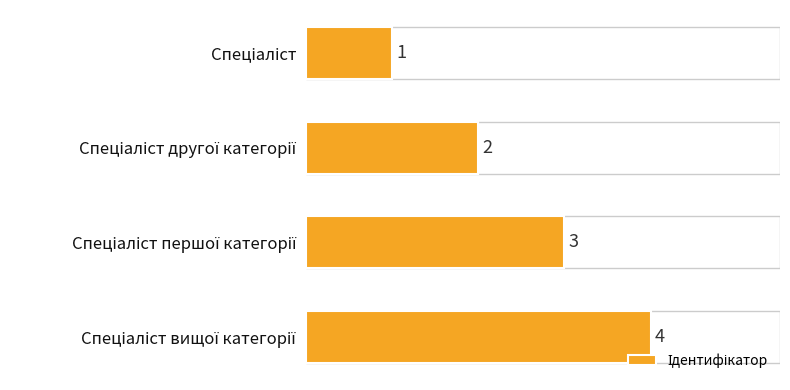

How many values are between 2 and 4?

3